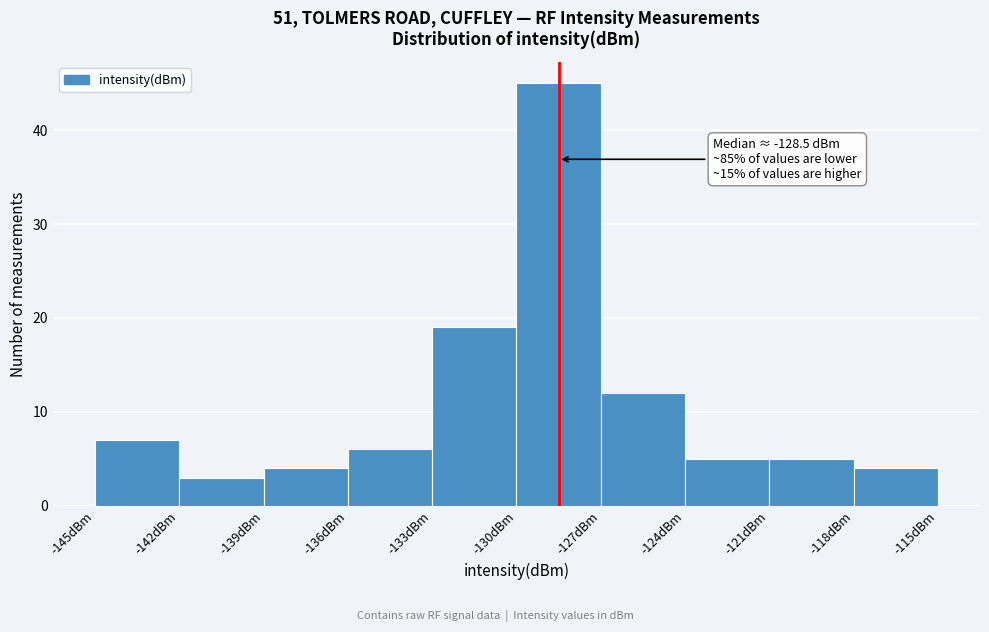

Over which range of the x-axis is the bar tallest?

-130 to -127